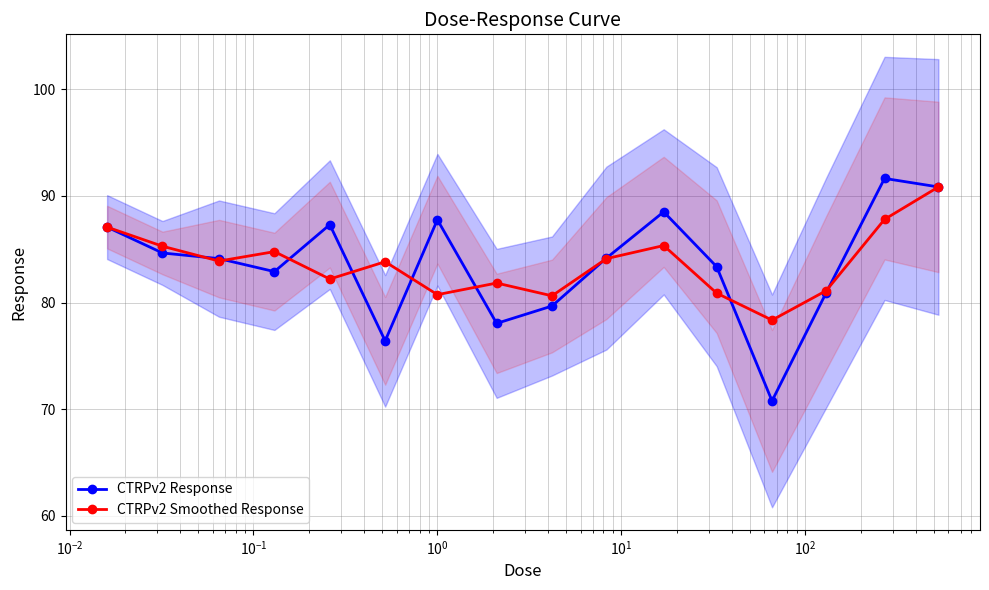

How many lines are shown in the chart?

2